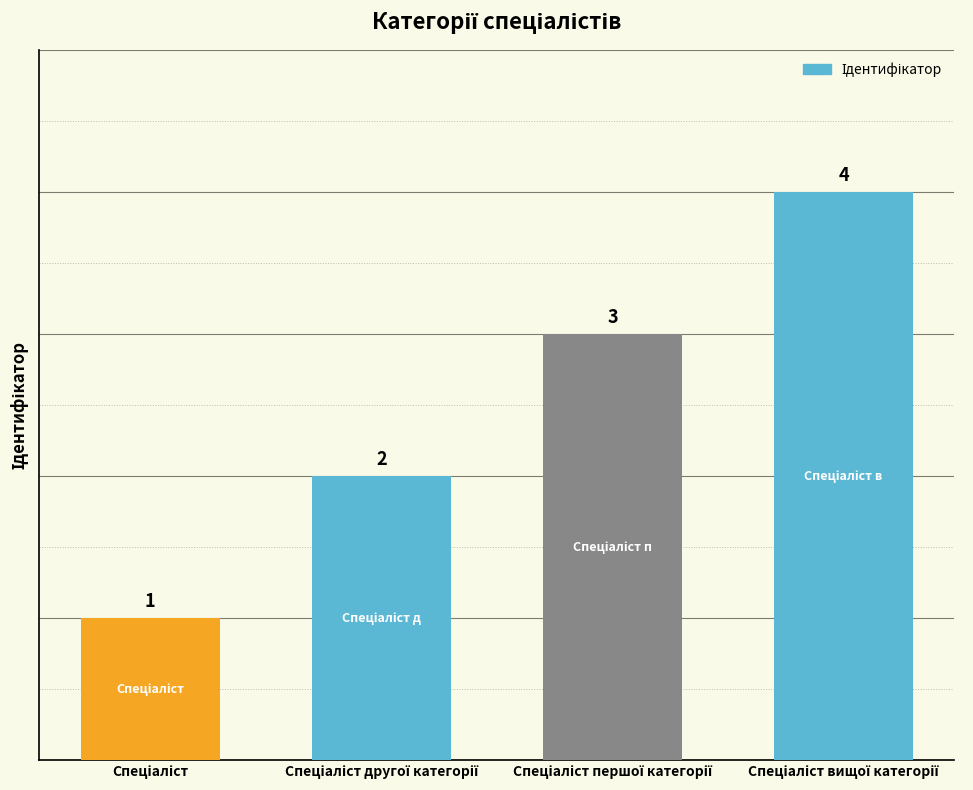

What is the value of the 2nd bar from the left?

2